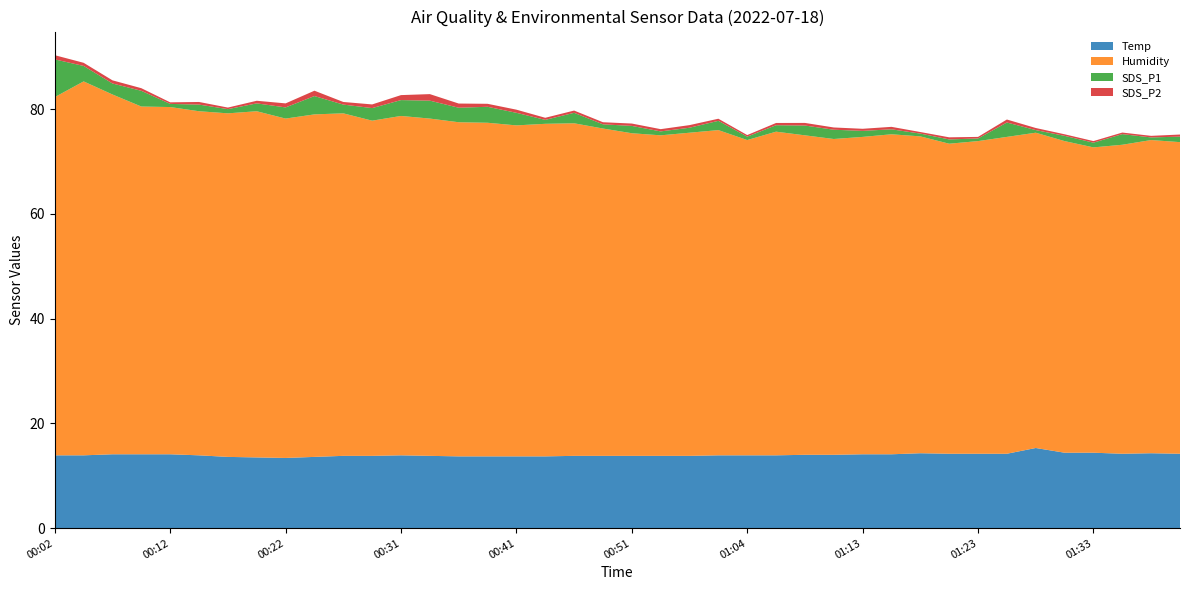

Reading left to right, transcribe all the data shown in this chart.

Temp: 00:02=13.9	00:04=13.9	00:07=14.1	00:09=14.1	00:12=14.1	00:14=13.9	00:17=13.6	00:19=13.5	00:22=13.4	00:24=13.6	00:26=13.8	00:29=13.8	00:31=13.9	00:34=13.8	00:36=13.7	00:39=13.7	00:41=13.7	00:44=13.7	00:46=13.8	00:49=13.8	00:51=13.8	00:53=13.8	00:56=13.8	00:58=13.9	01:04=13.9	01:06=13.9	01:08=14.0	01:11=14.0	01:13=14.1	01:16=14.1	01:18=14.3	01:21=14.2	01:23=14.2	01:26=14.2	01:28=15.3	01:31=14.4	01:33=14.4	01:36=14.2	01:38=14.3	01:41=14.2
Humidity: 00:02=68.4	00:04=71.4	00:07=68.7	00:09=66.4	00:12=66.3	00:14=65.7	00:17=65.6	00:19=66.1	00:22=64.8	00:24=65.4	00:26=65.4	00:29=64.0	00:31=64.8	00:34=64.4	00:36=63.8	00:39=63.7	00:41=63.2	00:44=63.5	00:46=63.5	00:49=62.5	00:51=61.6	00:53=61.2	00:56=61.7	00:58=62.1	01:04=60.2	01:06=61.8	01:08=61.0	01:11=60.3	01:13=60.6	01:16=61.1	01:18=60.5	01:21=59.2	01:23=59.7	01:26=60.5	01:28=60.2	01:31=59.5	01:33=58.3	01:36=59.0	01:38=59.8	01:41=59.5
SDS_P1: 00:02=7.2	00:04=3.0	00:07=2.1	00:09=3.0	00:12=0.6	00:14=1.3	00:17=0.8	00:19=1.5	00:22=2.1	00:24=3.5	00:26=1.7	00:29=2.4	00:31=3.0	00:34=3.4	00:36=2.8	00:39=3.0	00:41=2.4	00:44=0.8	00:46=2.0	00:49=0.8	00:51=1.4	00:53=0.8	00:56=0.9	00:58=1.8	01:04=0.7	01:06=1.2	01:08=1.9	01:11=1.8	01:13=1.1	01:16=0.9	01:18=0.5	01:21=0.8	01:23=0.5	01:26=2.8	01:28=0.5	01:31=1.0	01:33=0.9	01:36=2.0	01:38=0.5	01:41=1.1
SDS_P2: 00:02=0.8	00:04=0.6	00:07=0.6	00:09=0.5	00:12=0.3	00:14=0.5	00:17=0.3	00:19=0.5	00:22=0.8	00:24=1.0	00:26=0.5	00:29=0.7	00:31=0.9	00:34=1.2	00:36=0.8	00:39=0.6	00:41=0.6	00:44=0.4	00:46=0.4	00:49=0.4	00:51=0.5	00:53=0.4	00:56=0.5	00:58=0.4	01:04=0.3	01:06=0.4	01:08=0.5	01:11=0.4	01:13=0.4	01:16=0.5	01:18=0.3	01:21=0.4	01:23=0.3	01:26=0.6	01:28=0.4	01:31=0.3	01:33=0.3	01:36=0.3	01:38=0.3	01:41=0.4